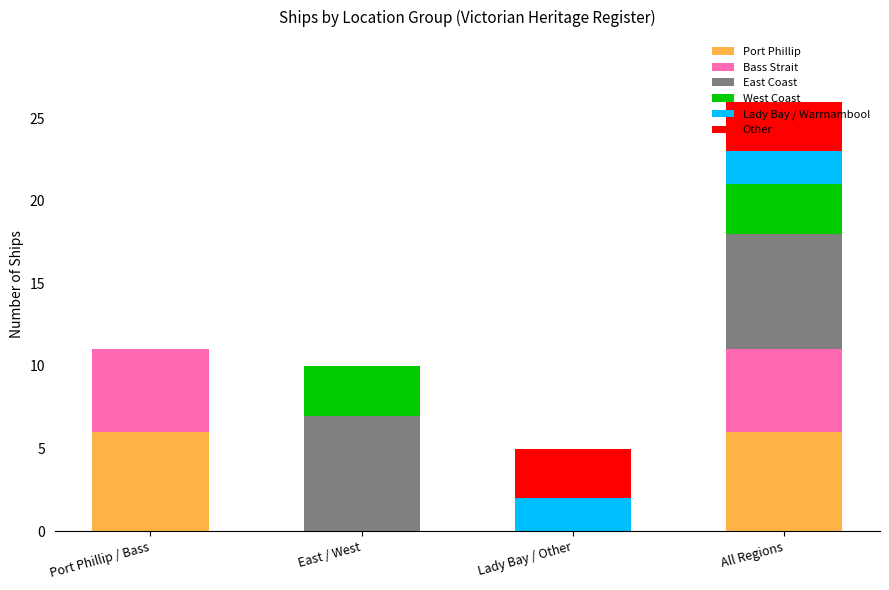

What is the total value across all series at Lady Bay / Other?

5